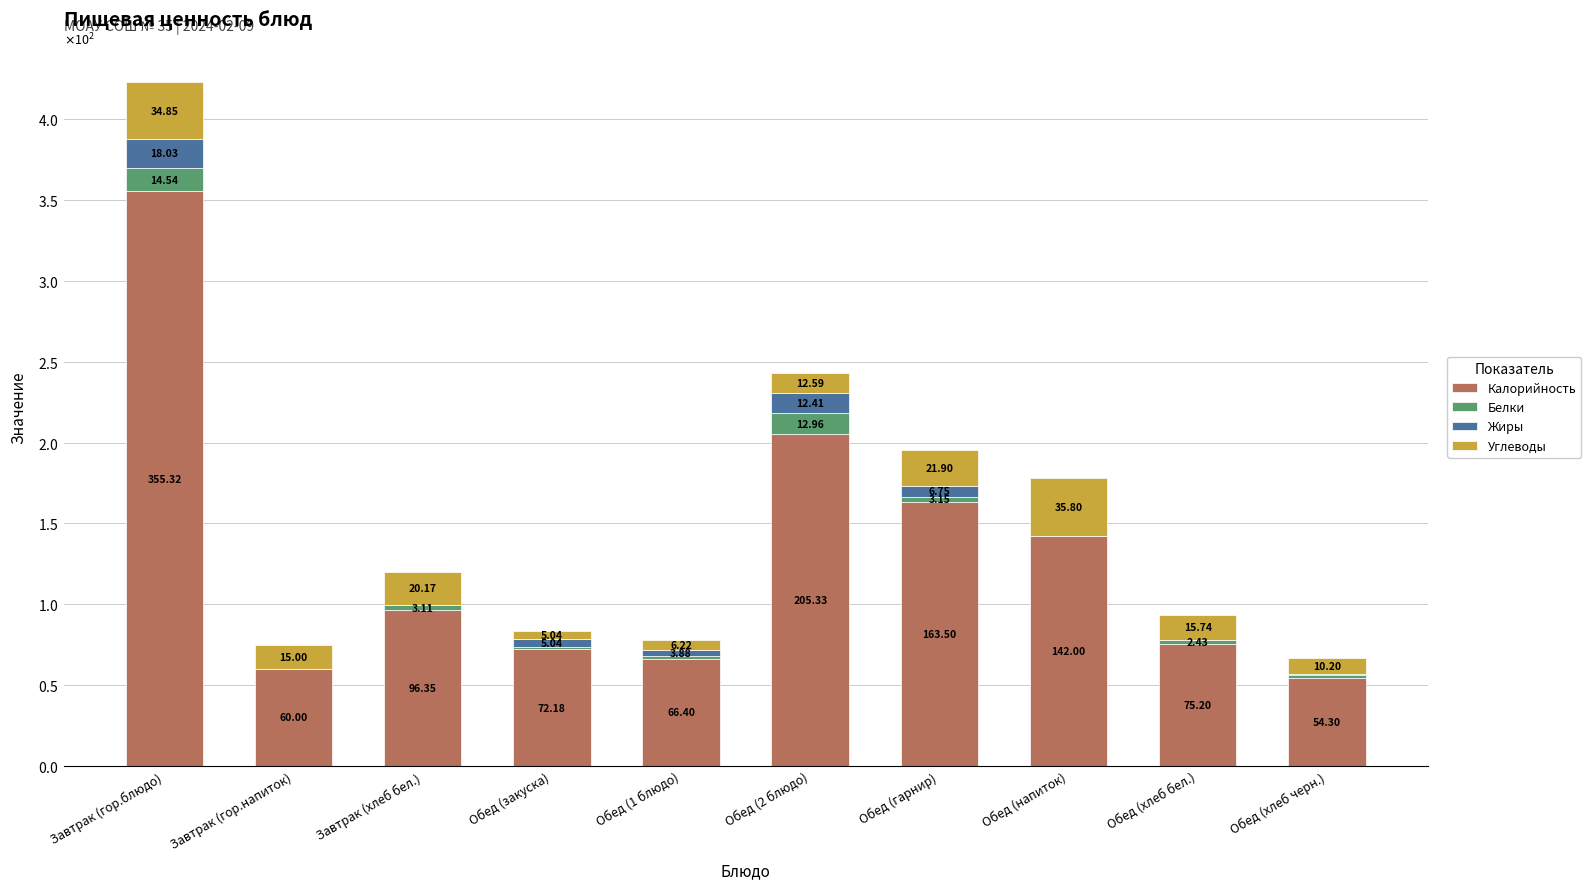

What are all the series names shown in the legend?

Калорийность, Белки, Жиры, Углеводы